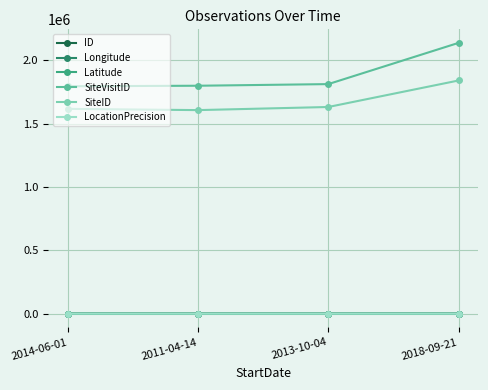

What position from the right is 2011-04-14?

3